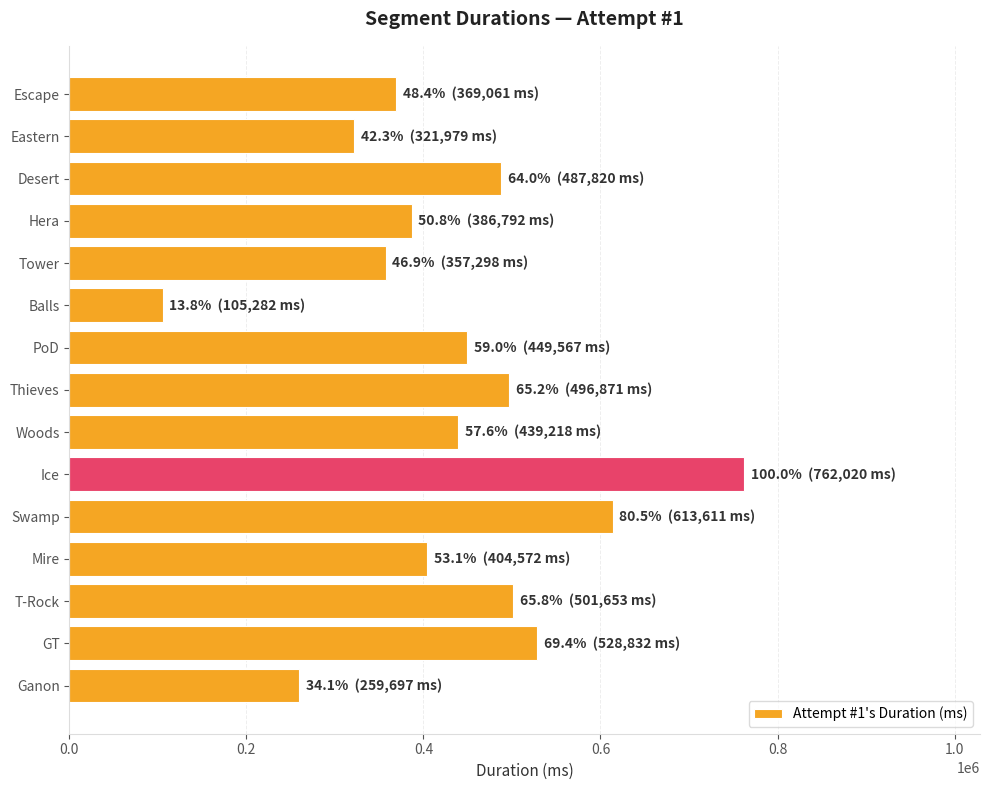

Reading bottom to top, transcribe all the data shown in this chart.

259697	528832	501653	404572	613611	762020	439218	496871	449567	105282	357298	386792	487820	321979	369061